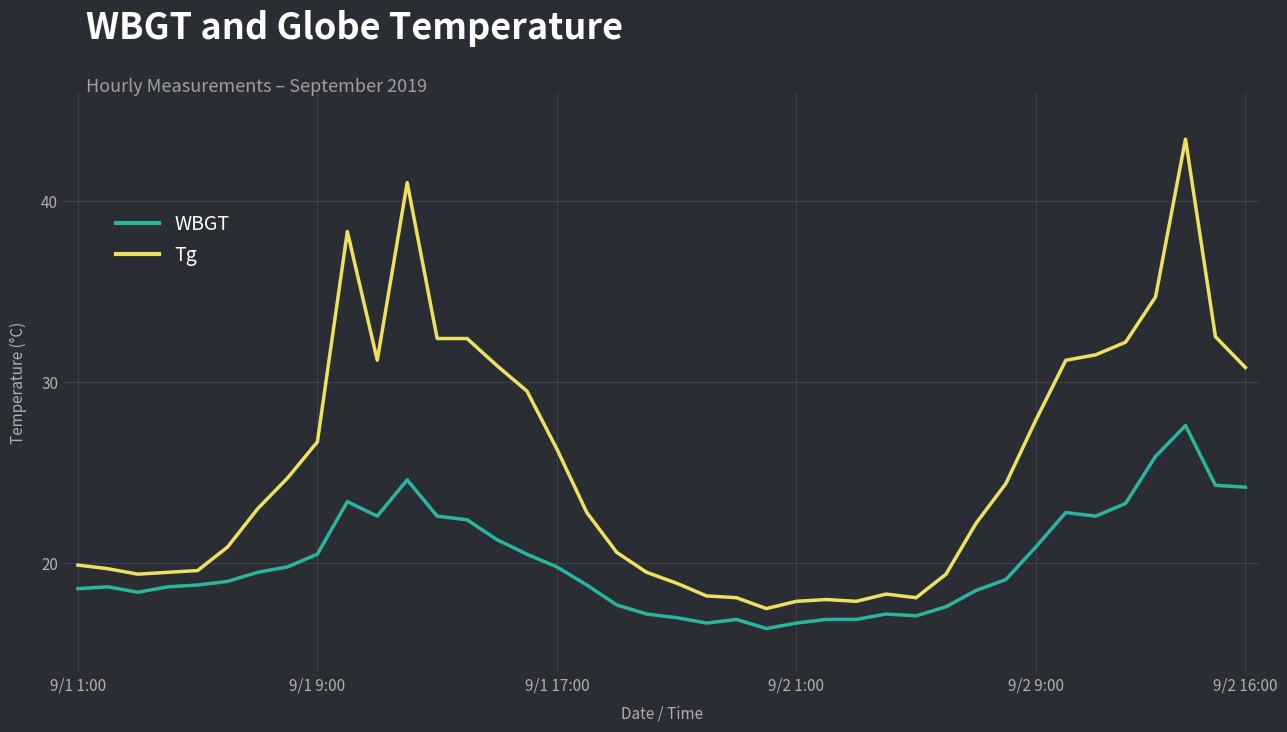

List the series in order of their peak value, lowest first.

WBGT, Tg